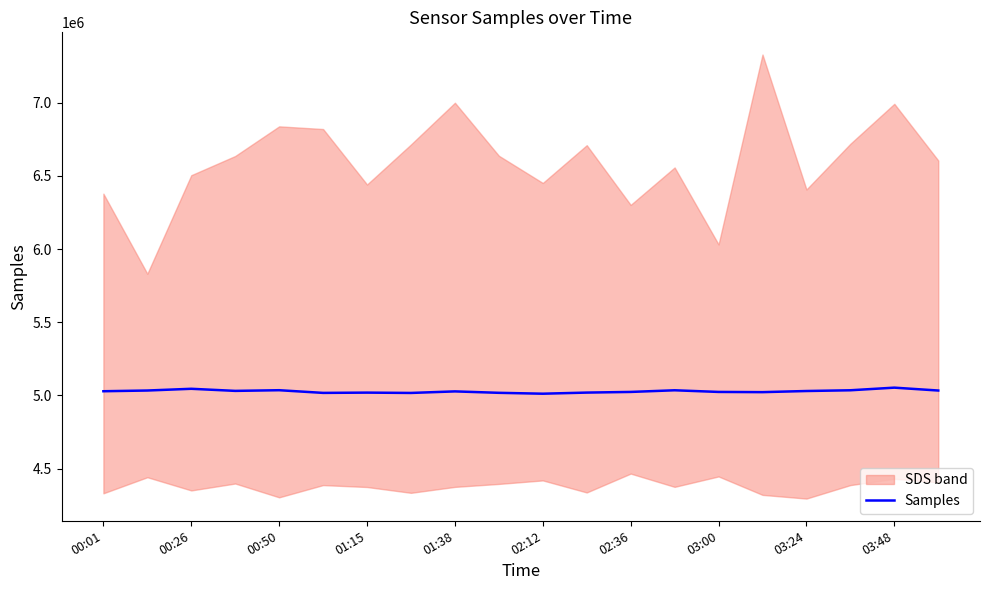

Reading left to right, what are all the values shown in this chart?

5028403	5033292	5045089	5030804	5035395	5017039	5018939	5016702	5027288	5017549	5011511	5019139	5023603	5034937	5023628	5022159	5029908	5034987	5052874	5033249